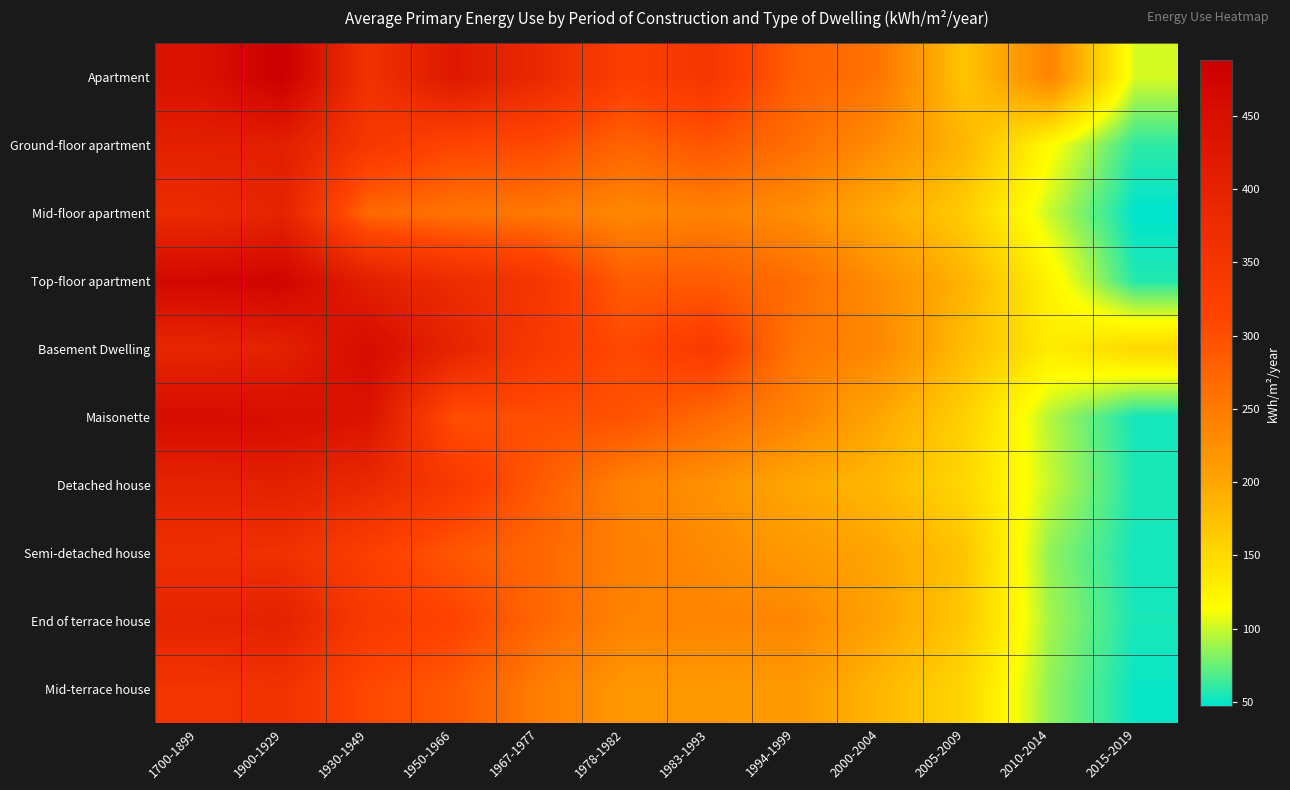

Reading left to right, list all the values displayed in this chart.

Apartment: 1700-1899=440	1900-1929=488	1930-1949=359	1950-1966=424	1967-1977=382	1978-1982=325	1983-1993=346	1994-1999=281	2000-2004=256	2005-2009=169	2010-2014=239	2015-2019=103
Ground-floor apartment: 1700-1899=407	1900-1929=409	1930-1949=344	1950-1966=313	1967-1977=308	1978-1982=276	1983-1993=292	1994-1999=264	2000-2004=229	2005-2009=185	2010-2014=117	2015-2019=60
Mid-floor apartment: 1700-1899=375	1900-1929=397	1930-1949=270	1950-1966=258	1967-1977=252	1978-1982=234	1983-1993=242	1994-1999=228	2000-2004=197	2005-2009=162	2010-2014=99	2015-2019=47
Top-floor apartment: 1700-1899=466	1900-1929=473	1930-1949=407	1950-1966=373	1967-1977=350	1978-1982=284	1983-1993=285	1994-1999=266	2000-2004=228	2005-2009=187	2010-2014=124	2015-2019=57
Basement Dwelling: 1700-1899=391	1900-1929=402	1930-1949=457	1950-1966=396	1967-1977=339	1978-1982=307	1983-1993=335	1994-1999=256	2000-2004=234	2005-2009=178	2010-2014=132	2015-2019=151
Maisonette: 1700-1899=455	1900-1929=451	1930-1949=437	1950-1966=301	1967-1977=302	1978-1982=297	1983-1993=268	1994-1999=240	2000-2004=199	2005-2009=159	2010-2014=94	2015-2019=53
Detached house: 1700-1899=399	1900-1929=403	1930-1949=381	1950-1966=339	1967-1977=287	1978-1982=242	1983-1993=224	1994-1999=199	2000-2004=183	2005-2009=152	2010-2014=99	2015-2019=55
Semi-detached house: 1700-1899=367	1900-1929=363	1930-1949=326	1950-1966=291	1967-1977=273	1978-1982=244	1983-1993=232	1994-1999=216	2000-2004=201	2005-2009=170	2010-2014=85	2015-2019=53
End of terrace house: 1700-1899=395	1900-1929=401	1930-1949=338	1950-1966=317	1967-1977=273	1978-1982=240	1983-1993=237	1994-1999=236	2000-2004=204	2005-2009=167	2010-2014=90	2015-2019=54
Mid-terrace house: 1700-1899=353	1900-1929=359	1930-1949=309	1950-1966=288	1967-1977=247	1978-1982=217	1983-1993=216	1994-1999=215	2000-2004=184	2005-2009=153	2010-2014=85	2015-2019=50